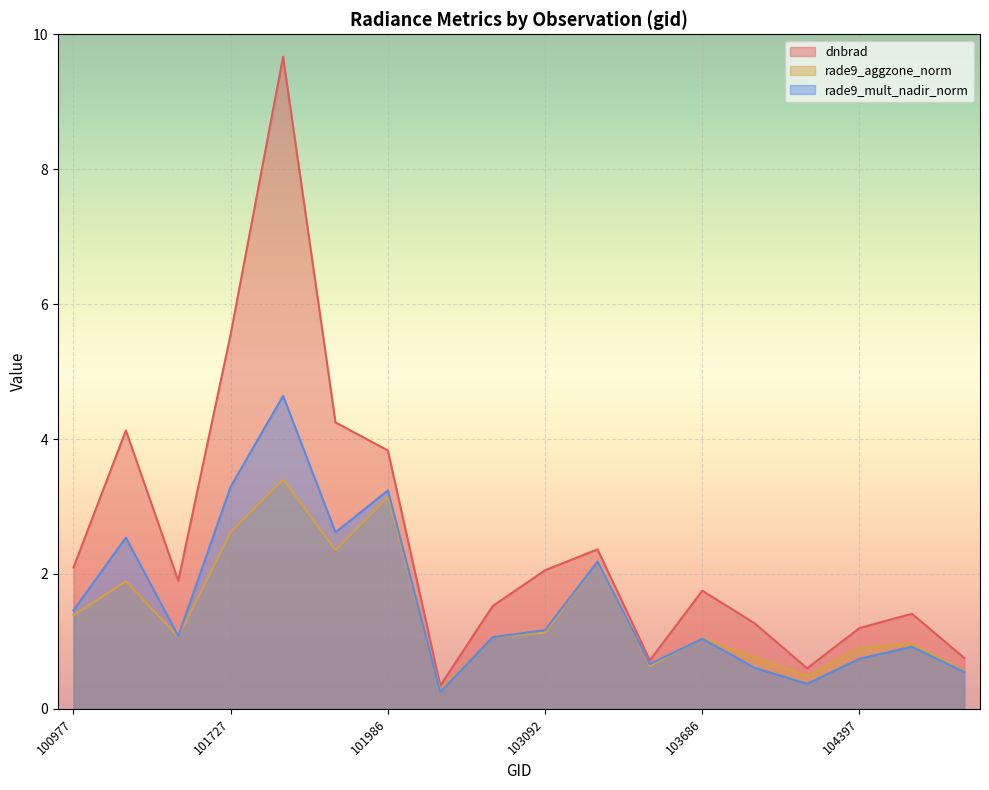

Which series changed the most between 103330 and 103811?

rade9_mult_nadir_norm